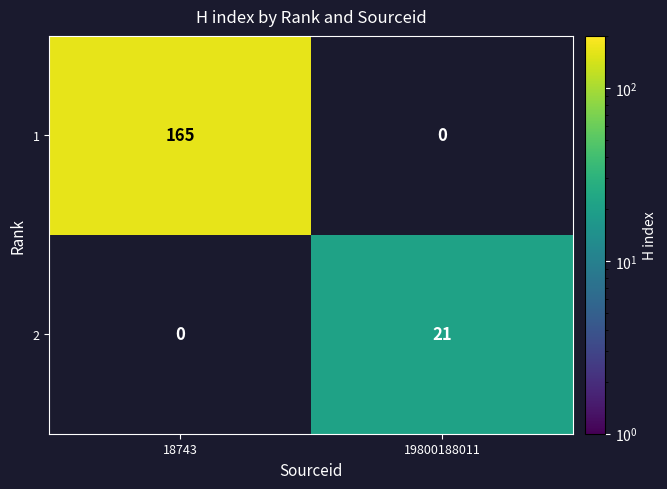

What is the difference between the 1 values at 19800188011 and 18743?

165